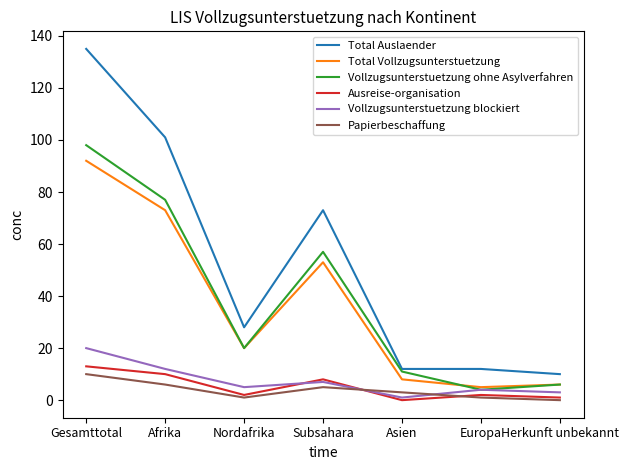

What value does the Vollzugsunterstuetzung ohne Asylverfahren series have at Afrika?

77